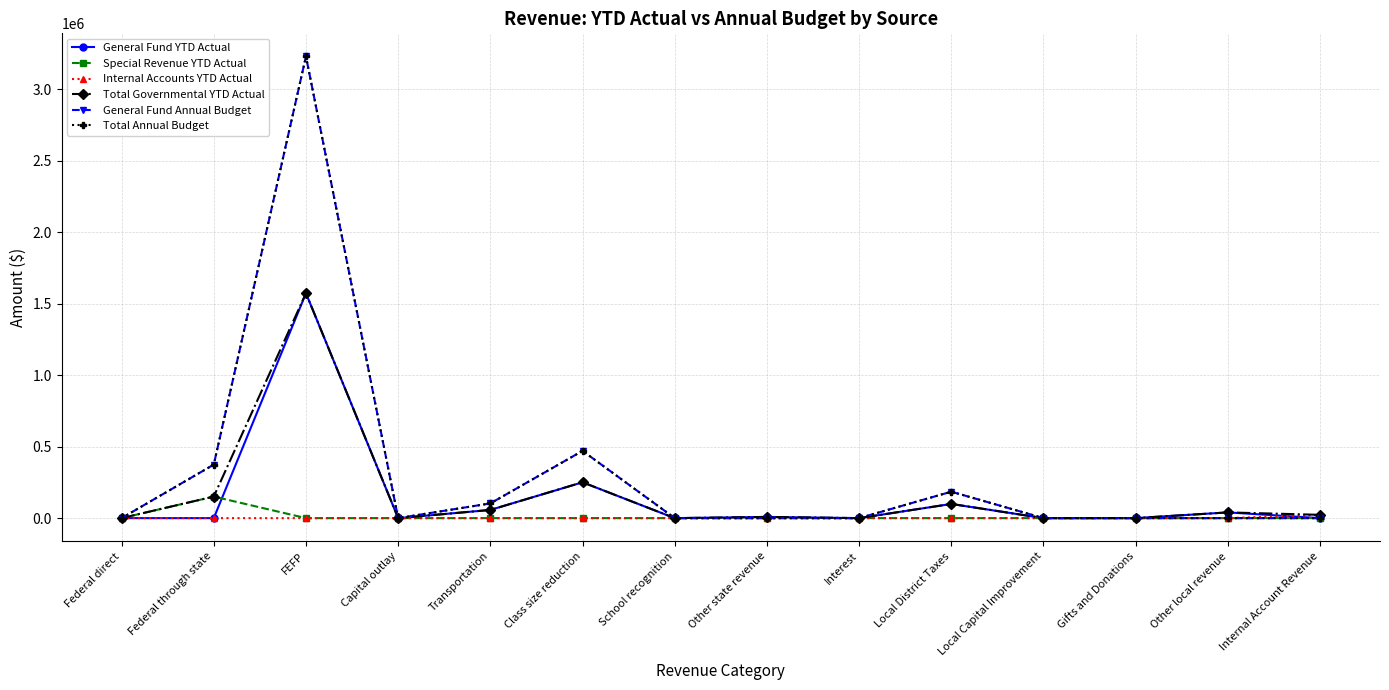

Is this an area chart (filled region under the line)?

No